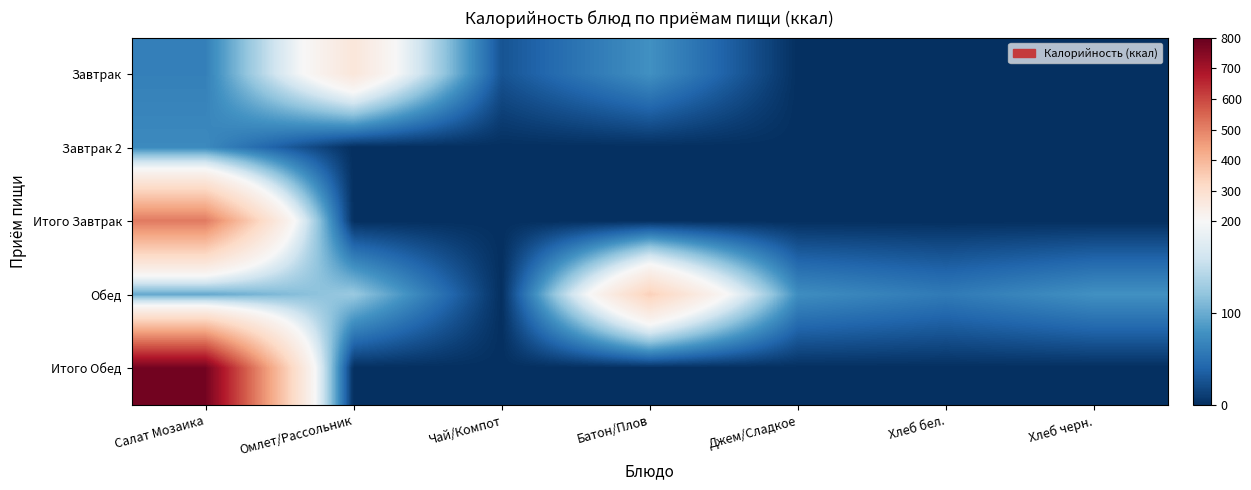

Reading left to right, what are all the values shown in this chart?

Завтрак: Салат Мозаика=63.8	Омлет/Рассольник=270.6	Чай/Компот=27.2	Батон/Плов=78.5	Джем/Сладкое=0.0	Хлеб бел.=0.0	Хлеб черн.=0.0
Завтрак 2: Салат Мозаика=72.4	Омлет/Рассольник=0.0	Чай/Компот=0.0	Батон/Плов=0.0	Джем/Сладкое=0.0	Хлеб бел.=0.0	Хлеб черн.=0.0
Итого Завтрак: Салат Мозаика=512.5	Омлет/Рассольник=0.0	Чай/Компот=0.0	Батон/Плов=0.0	Джем/Сладкое=0.0	Хлеб бел.=0.0	Хлеб черн.=0.0
Обед: Салат Мозаика=96.7	Омлет/Рассольник=125.5	Чай/Компот=0.0	Батон/Плов=341.5	Джем/Сладкое=75.9	Хлеб бел.=58.7	Хлеб черн.=78.5
Итого Обед: Салат Мозаика=776.8	Омлет/Рассольник=0.0	Чай/Компот=0.0	Батон/Плов=0.0	Джем/Сладкое=0.0	Хлеб бел.=0.0	Хлеб черн.=0.0